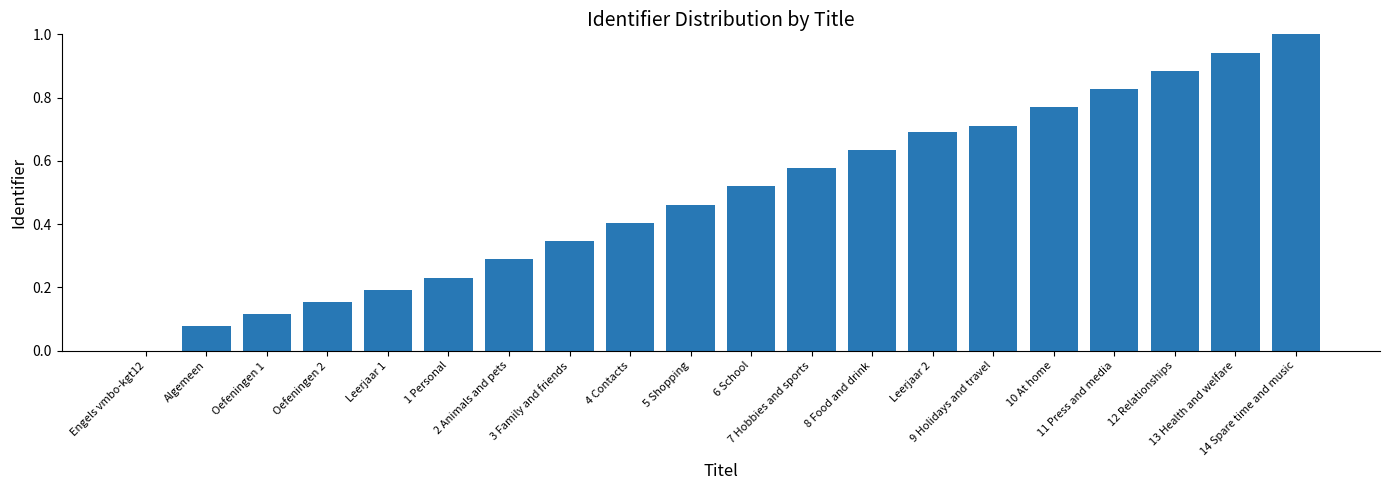

Which has a higher value, Engels vmbo-kgt12 or Algemeen?

Algemeen